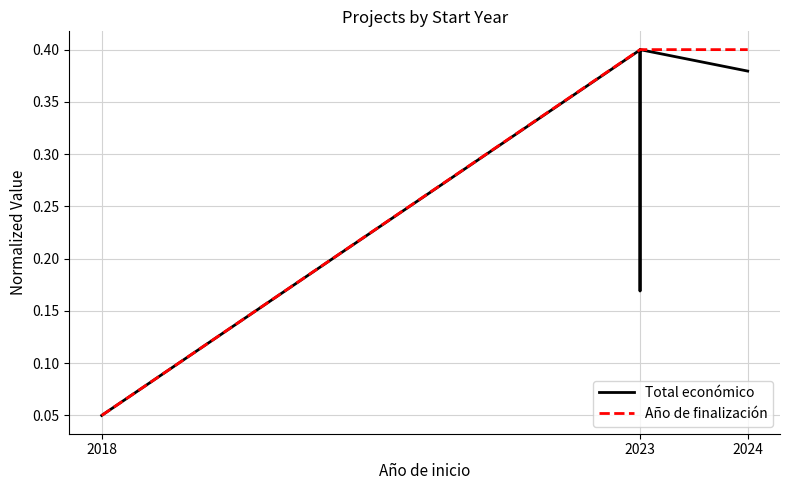

True or false: Total económico and Año de finalización intersect in this chart.

False